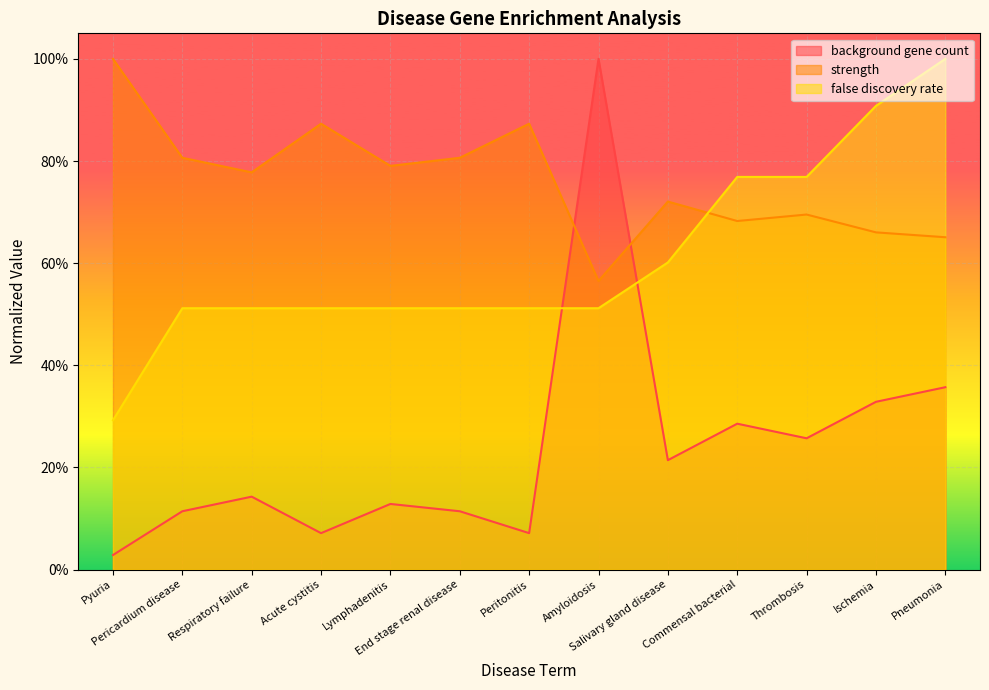

Which series has the widest spread of values?

background gene count